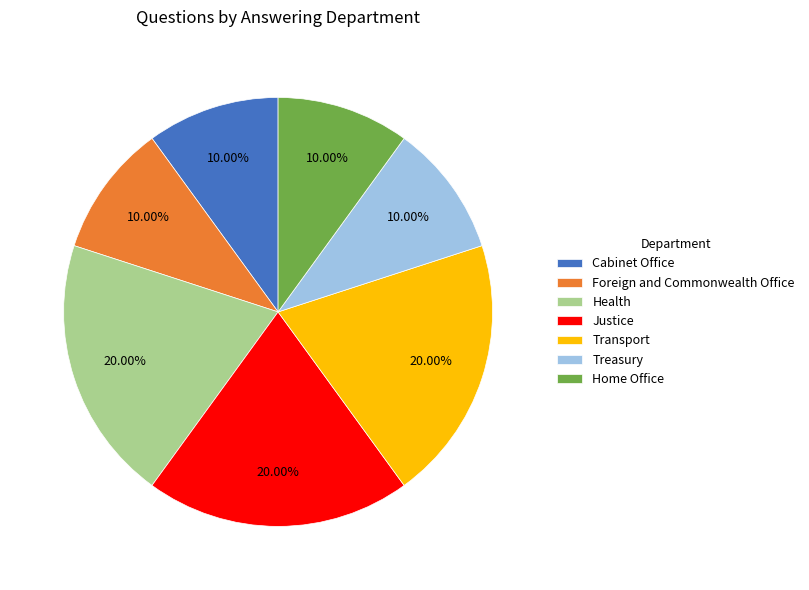

What is the ratio of the value at Home Office to the value at Health?

0.5